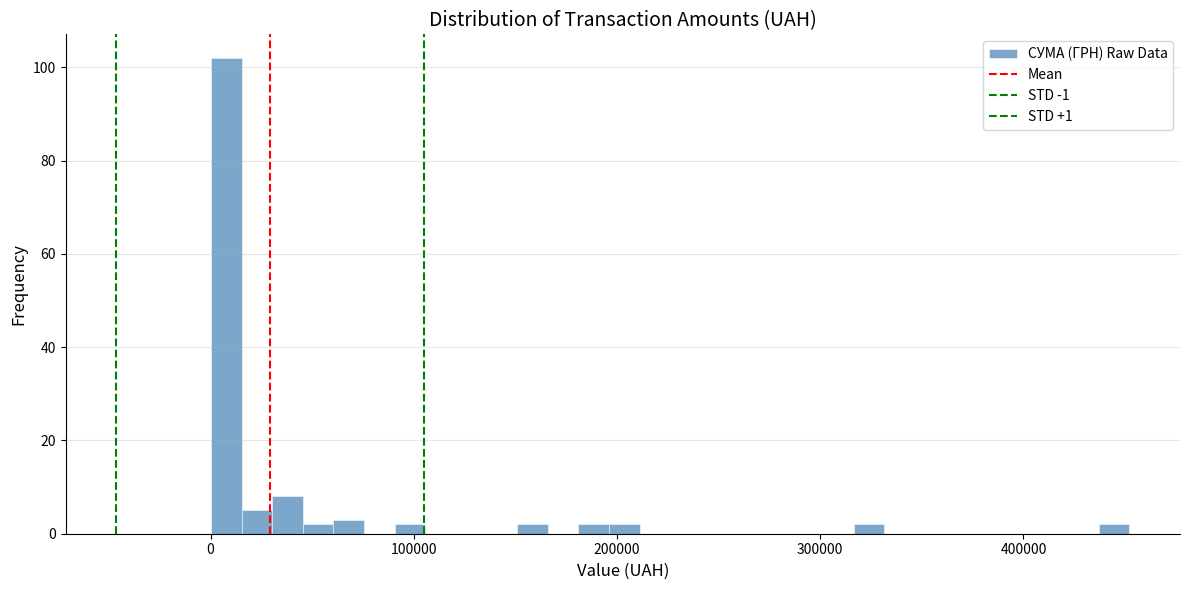

Around what value on the x-axis is the tallest bar? Give the approximate position of its centre, as read against the axis.

10000